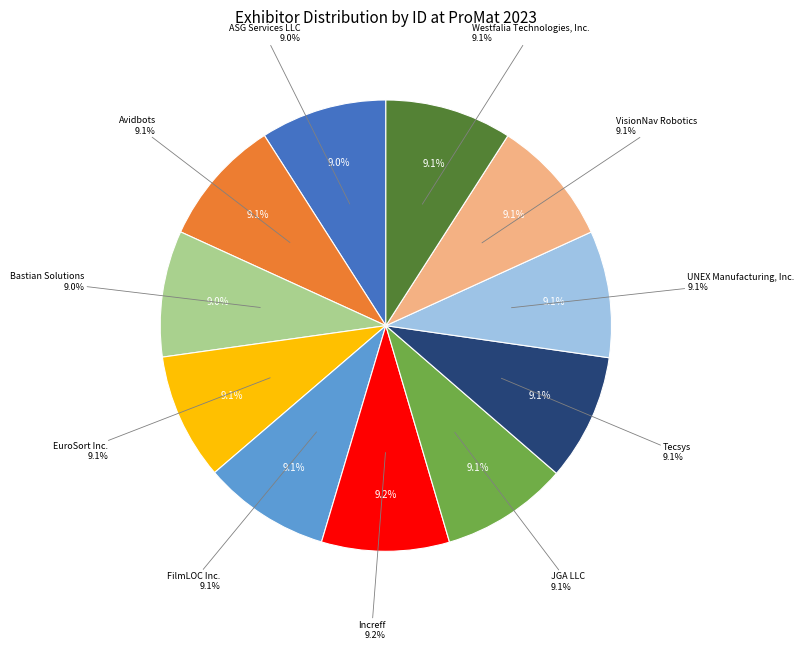

Is it true that EuroSort Inc. is 9% of the pie?

True